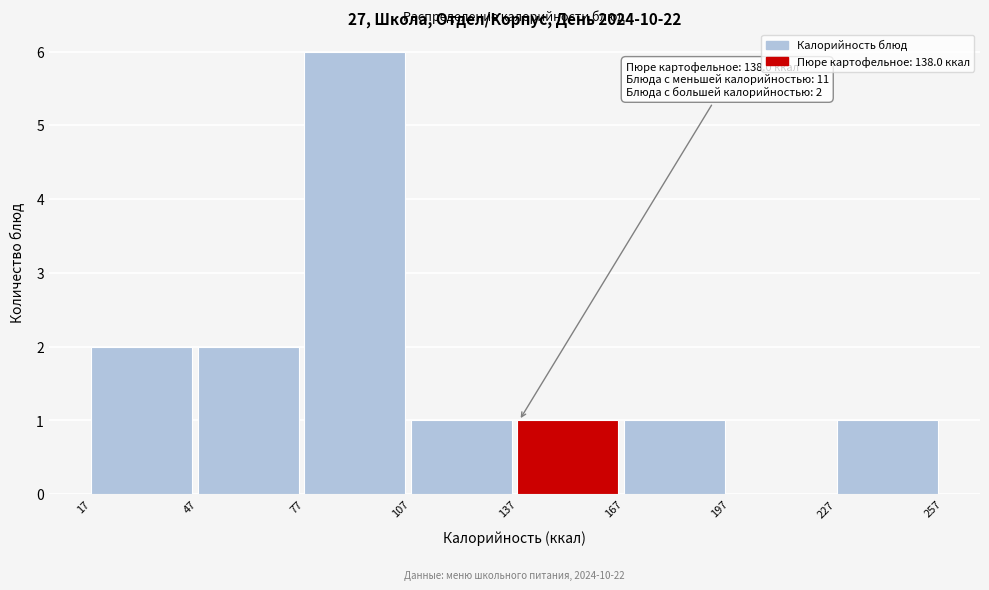

Over which range of the x-axis is the bar tallest?

77 to 107